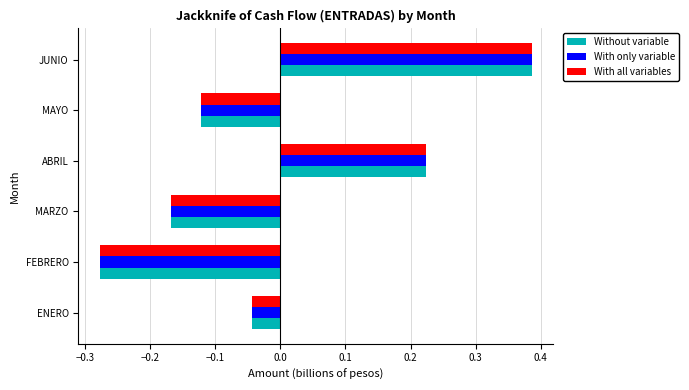

List the labels in order of Without variable value, smallest first.

FEBRERO, MARZO, MAYO, ENERO, ABRIL, JUNIO